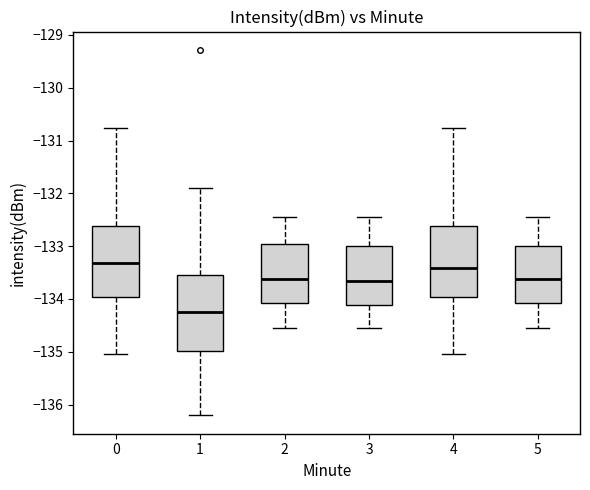

Which box's median line is the lowest?

1